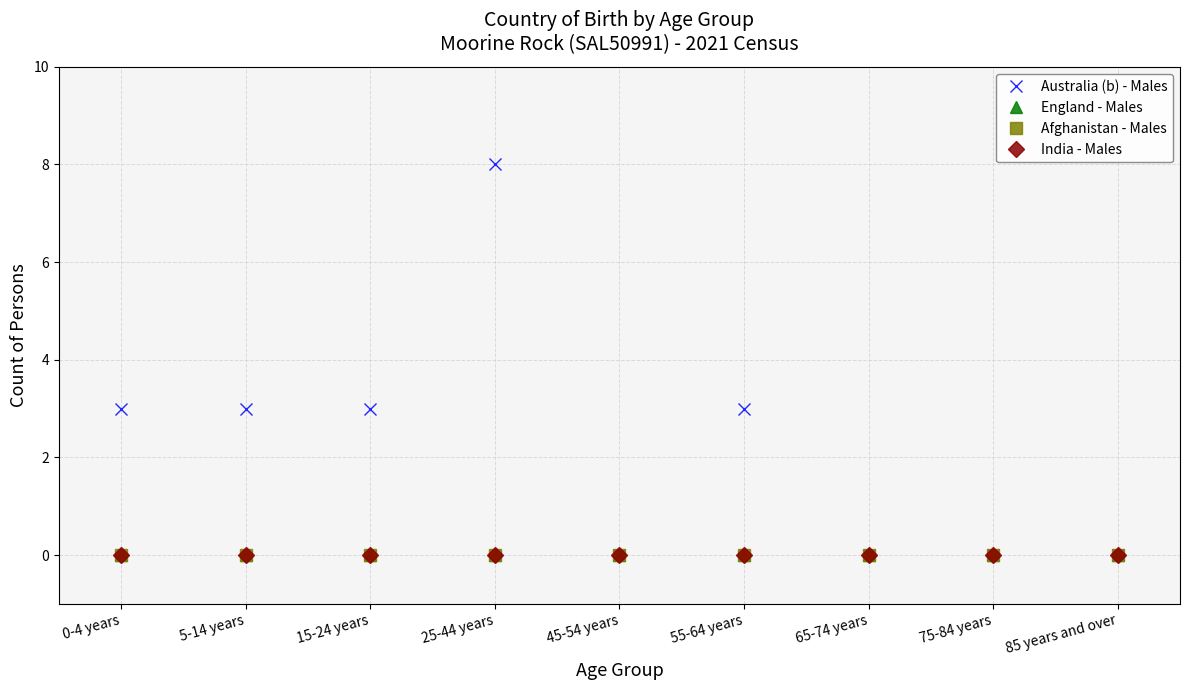

At 85 years and over, list the series in order from smallest to largest.

Australia (b) - Males, England - Males, Afghanistan - Males, India - Males